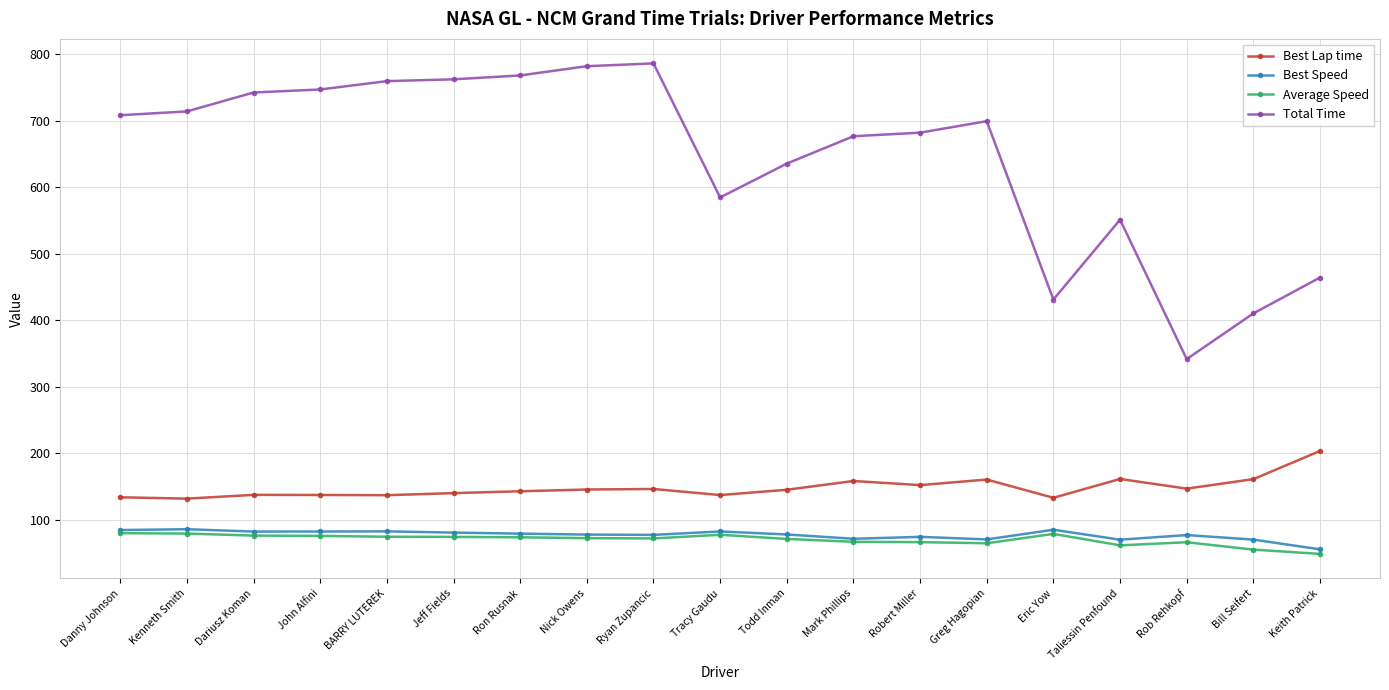

True or false: Average Speed has more than 1 interior local peaks.

True